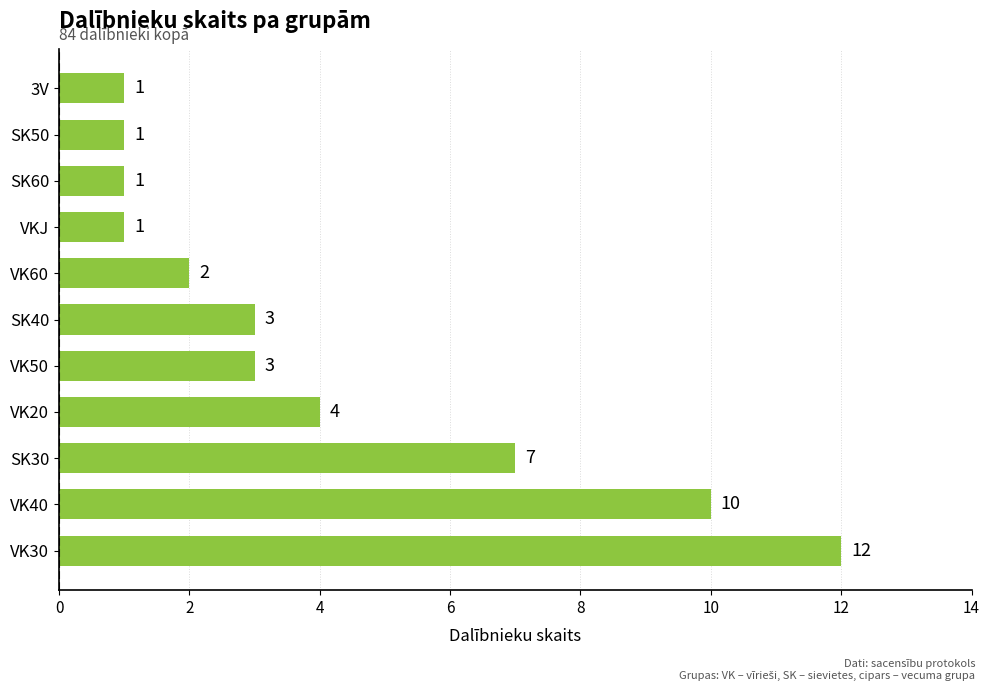

Where is the data nearest to the value 6?

SK30